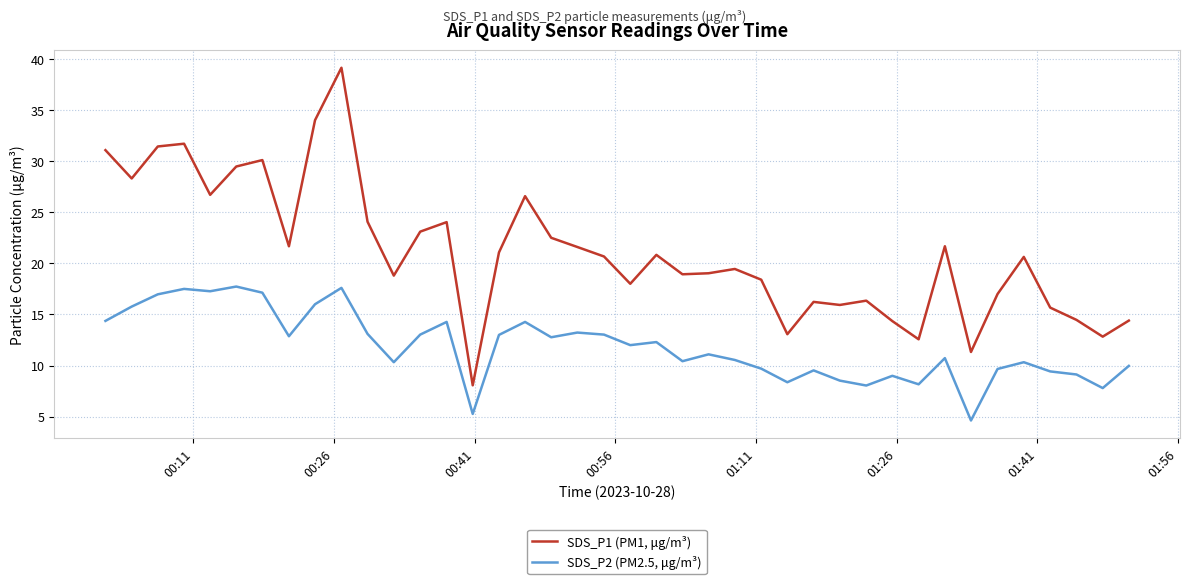

Which series has the largest range (max minus min)?

SDS_P1 (PM1, μg/m³)